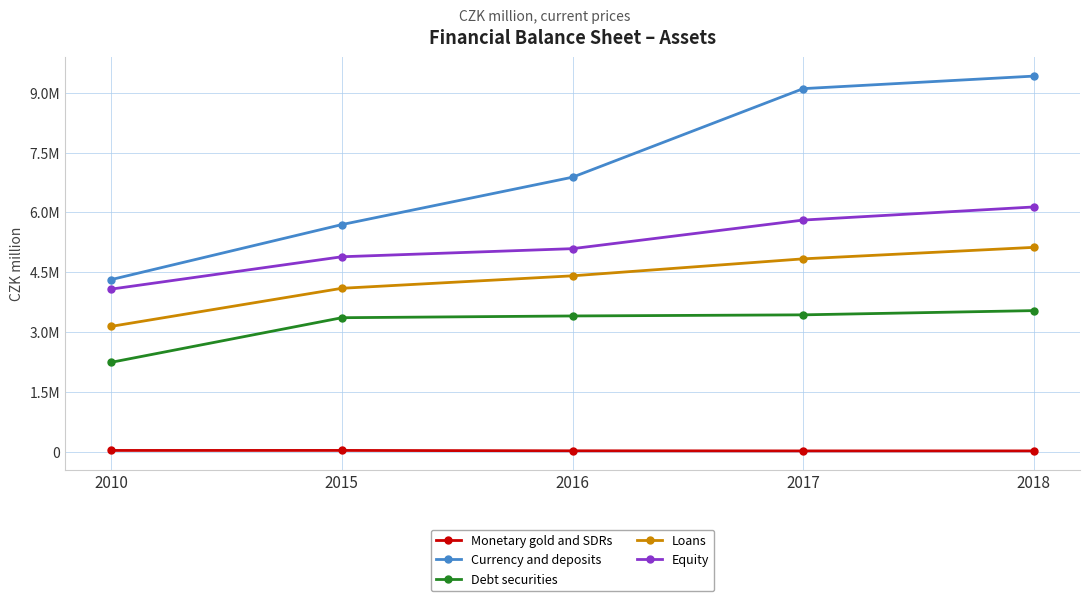

True or false: Debt securities and Monetary gold and SDRs intersect in this chart.

False